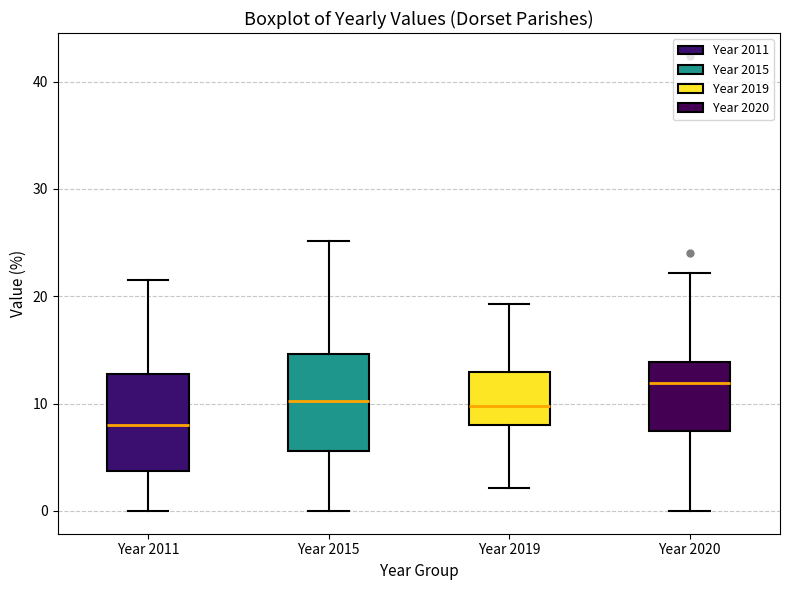

Where does the upper whisker of the box for Year 2011 end on the y-axis? The values are not printed on the chart, so give them approximately, as read against the axis.

22